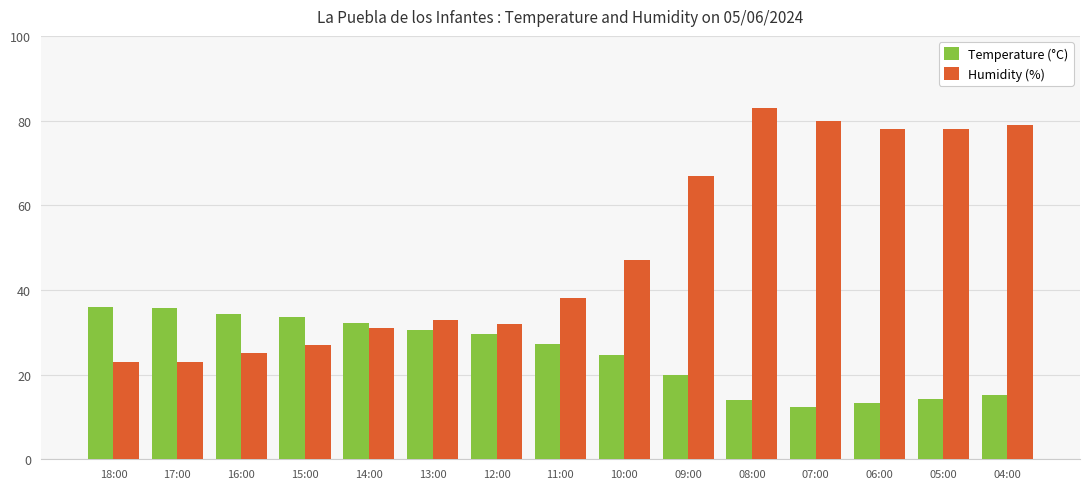

How many values in the Temperature (°C) series are below 27?

7